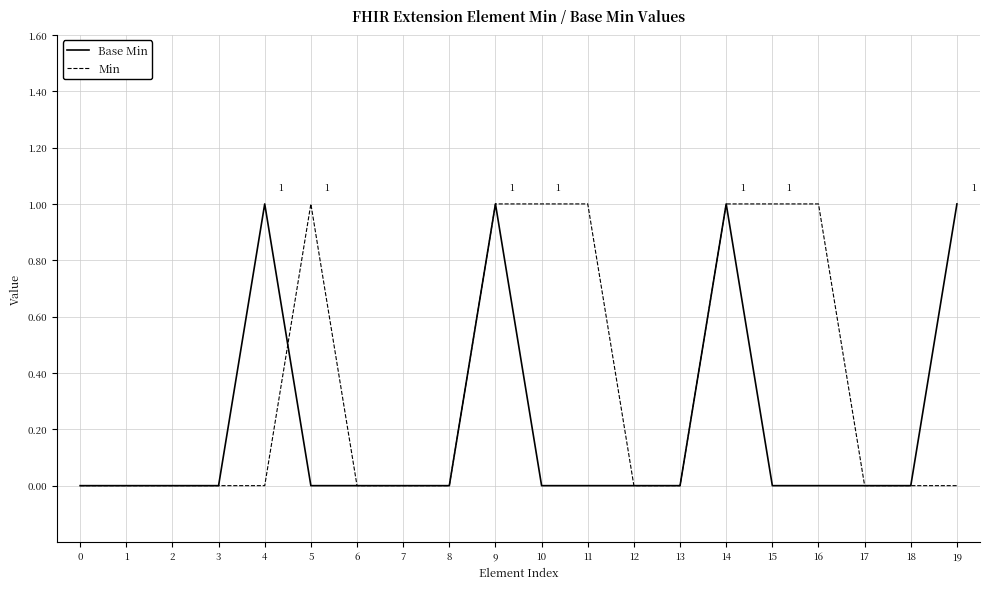

Reading left to right, extract all data points from this chart.

Base Min: 0=0	1=0	2=0	3=0	4=1	5=0	6=0	7=0	8=0	9=1	10=0	11=0	12=0	13=0	14=1	15=0	16=0	17=0	18=0	19=1
Min: 0=0	1=0	2=0	3=0	4=0	5=1	6=0	7=0	8=0	9=1	10=1	11=1	12=0	13=0	14=1	15=1	16=1	17=0	18=0	19=0